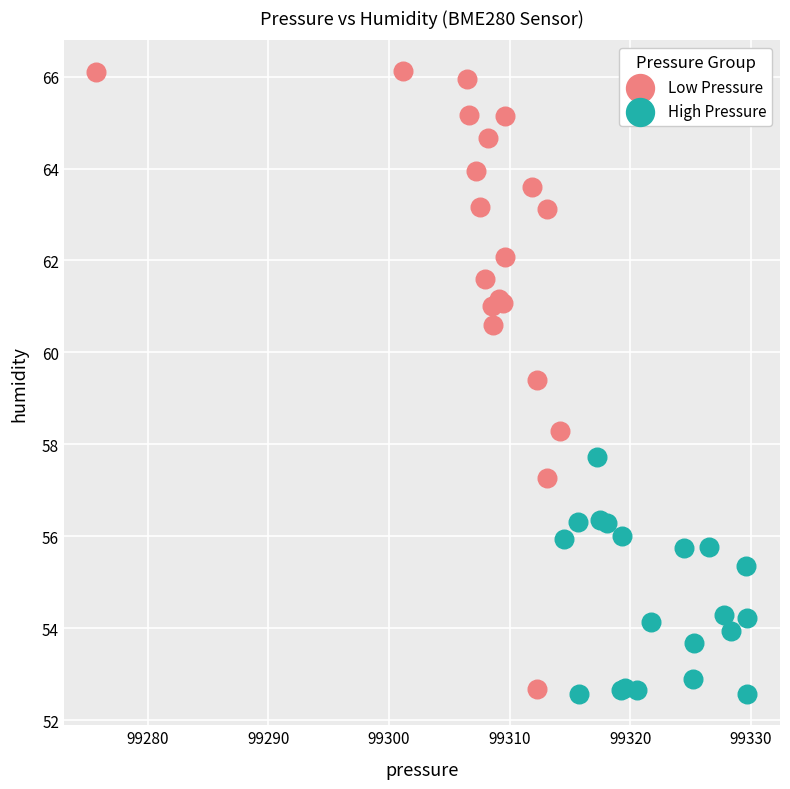

Which series reaches the maximum Y coordinate?

Low Pressure